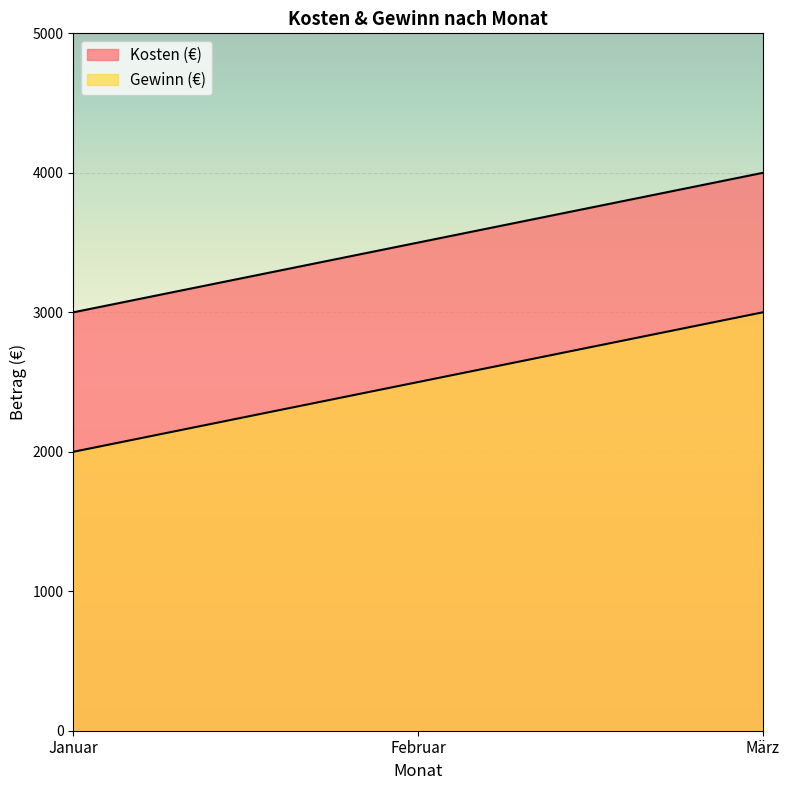

Count the number of data series in this chart.

2